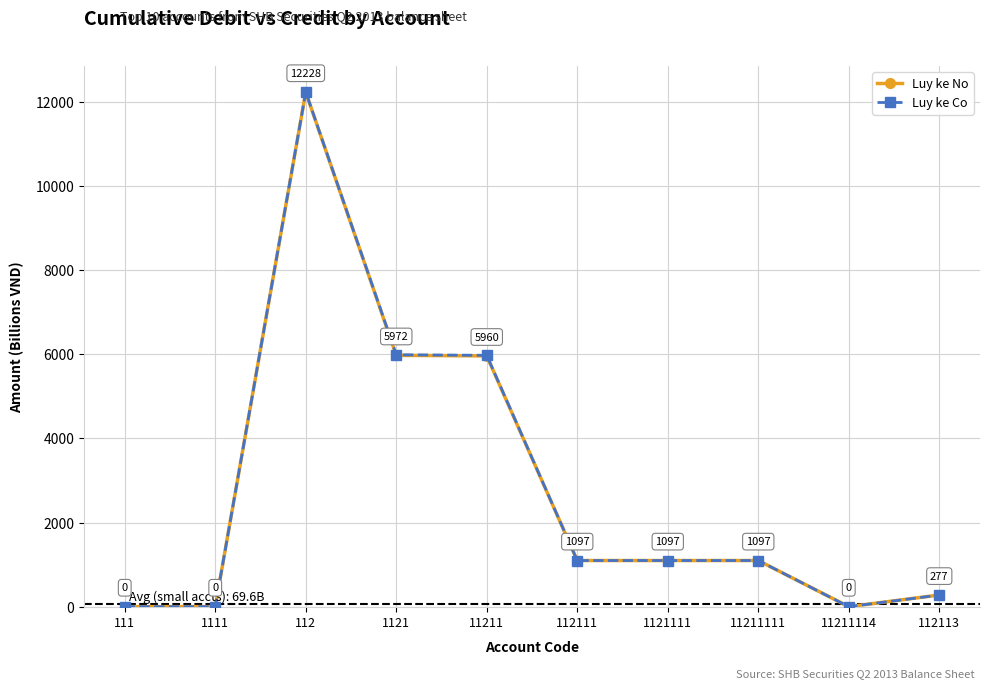

Where is Luy ke No nearest to the value 6114?

1121